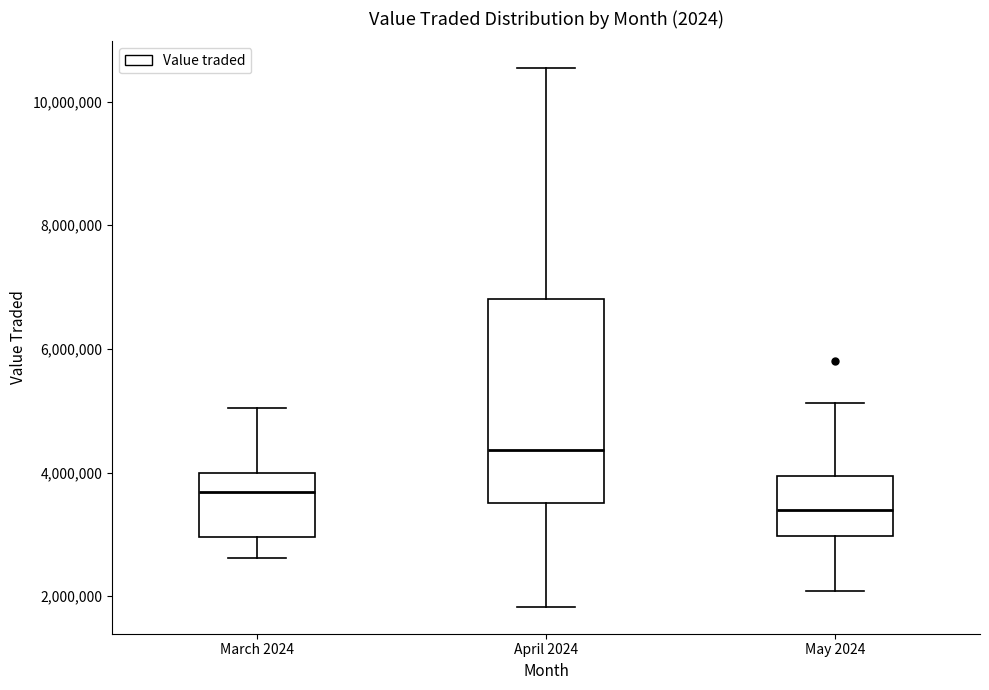

Reading left to right, read every box against the y-axis: the position of its median line, the range the box covers, and the ends of its whiskers. The values are not printed on the chart, so give them approximately, as read against the axis.

March 2024: median 3600000, box 3000000 to 4000000, whiskers 2600000 to 5000000
April 2024: median 4400000, box 3600000 to 6800000, whiskers 1800000 to 10600000
May 2024: median 3400000, box 3000000 to 4000000, whiskers 2000000 to 5200000